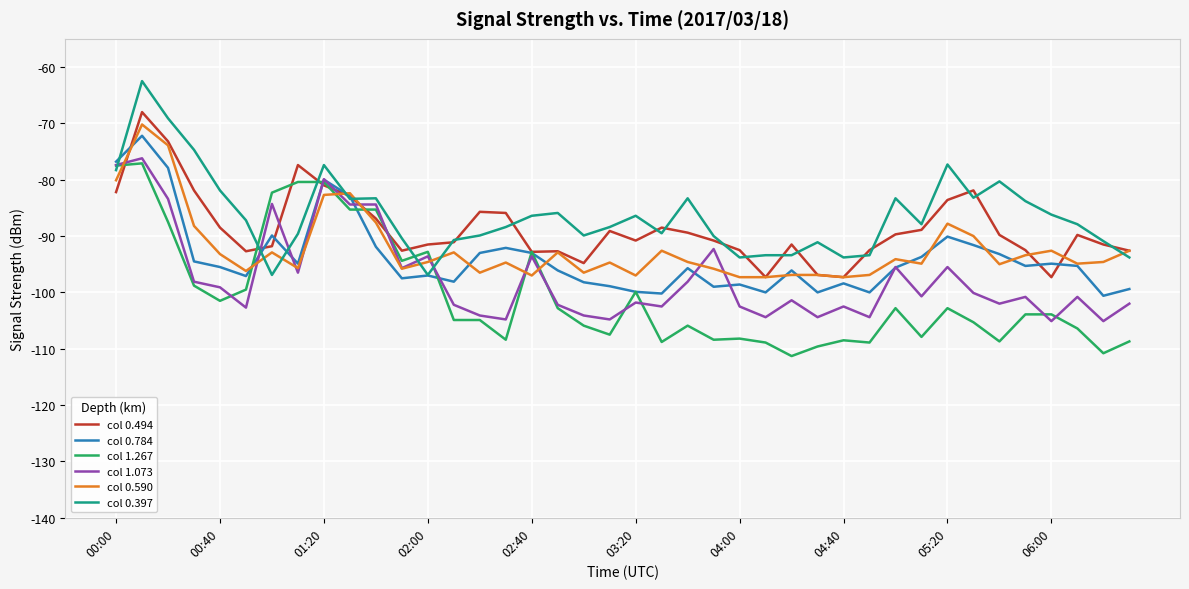

What is the smallest value displayed?

-111.3